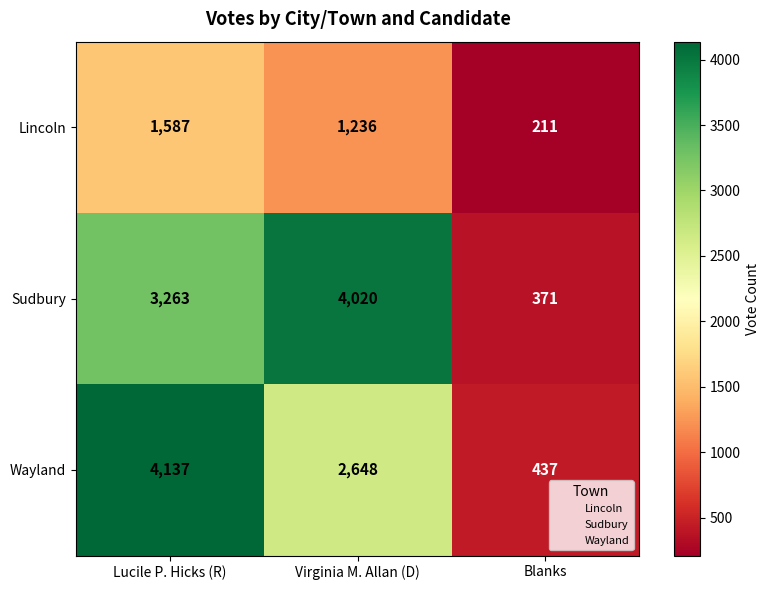

What is the sum of the Lincoln values at Lucile P. Hicks (R) and Virginia M. Allan (D)?

2823